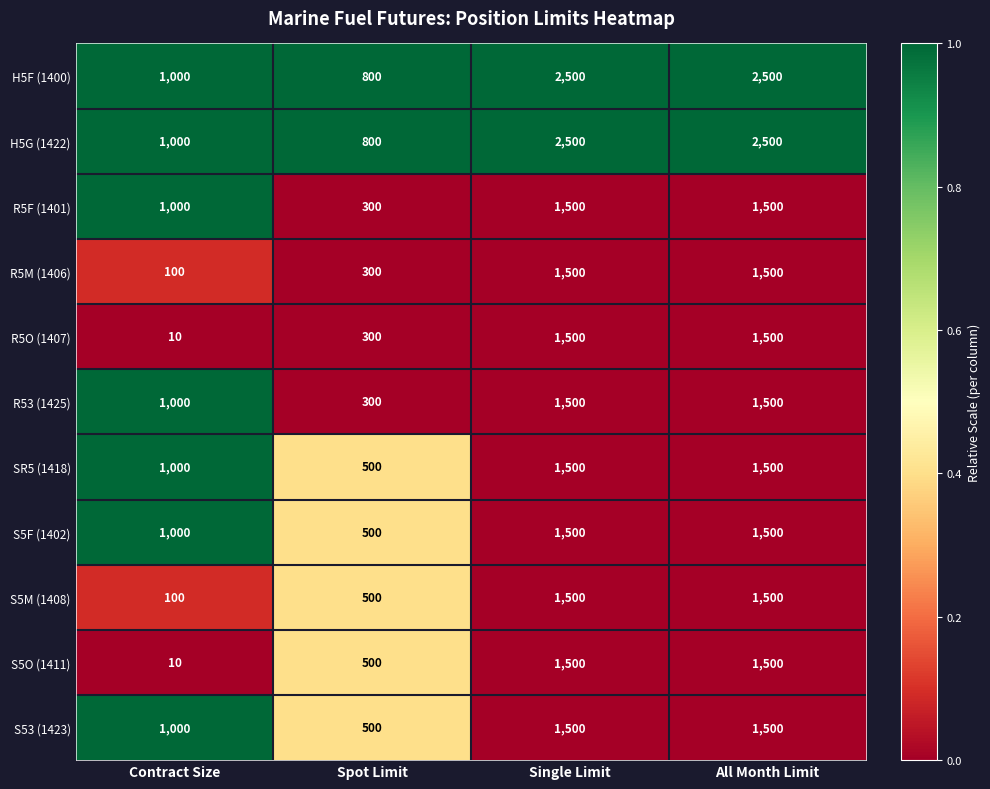

Is the value of S5F (1402) at Spot Limit greater than the value of S5M (1408) at Contract Size?

Yes